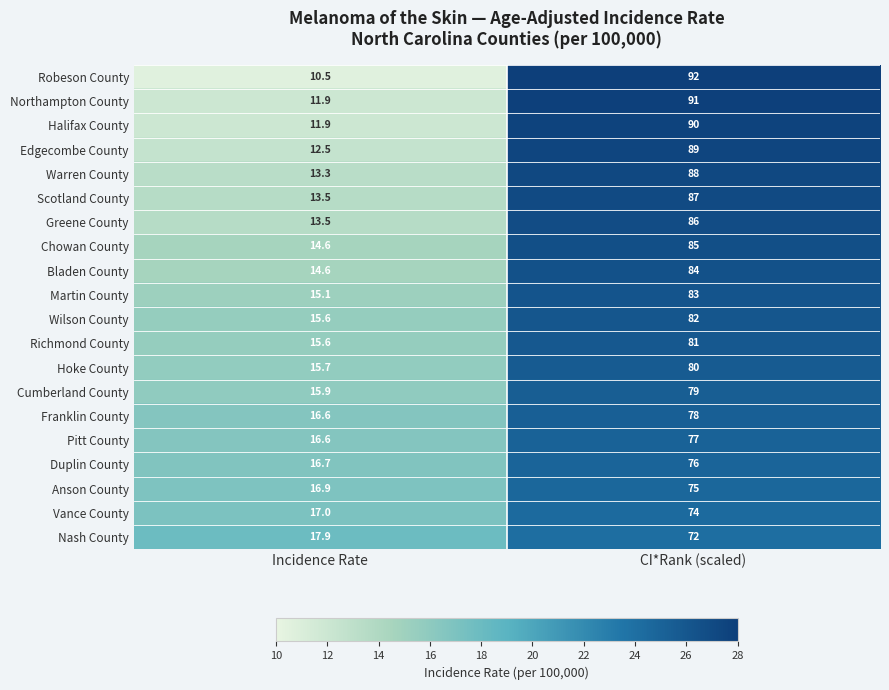

True or false: Vance County has a value of 74.0 at CI*Rank (scaled).

True